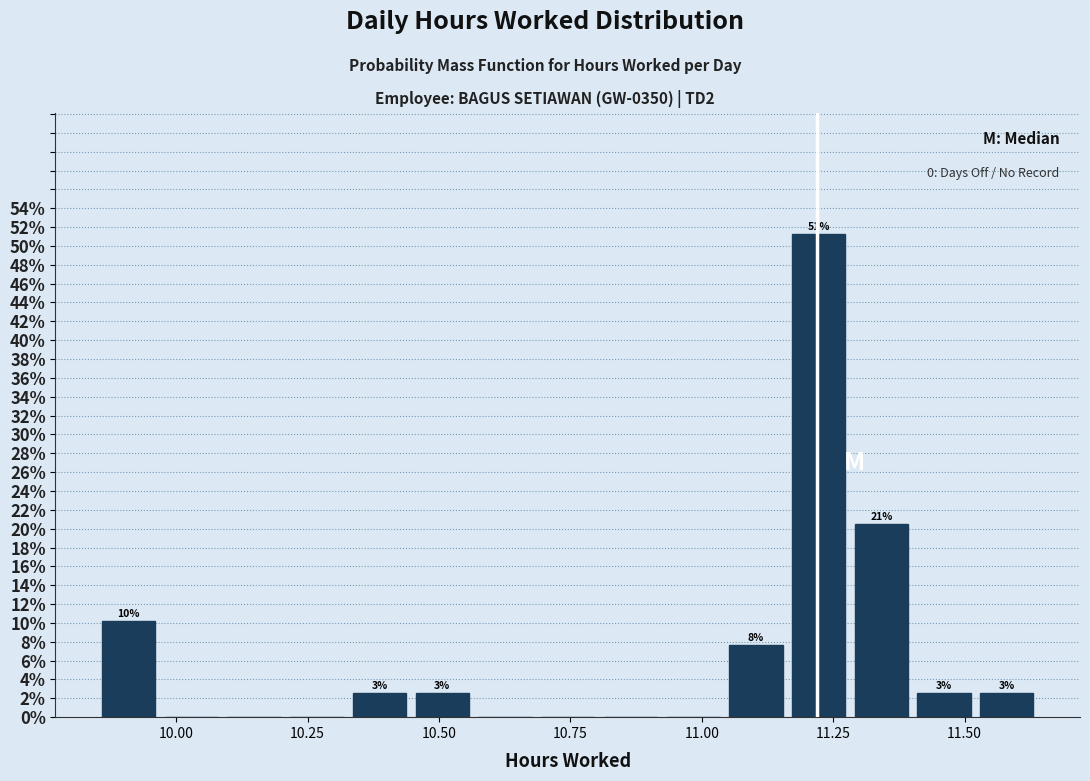

Read against the x-axis, roughly where is the centre of the tallest bar?

11.20